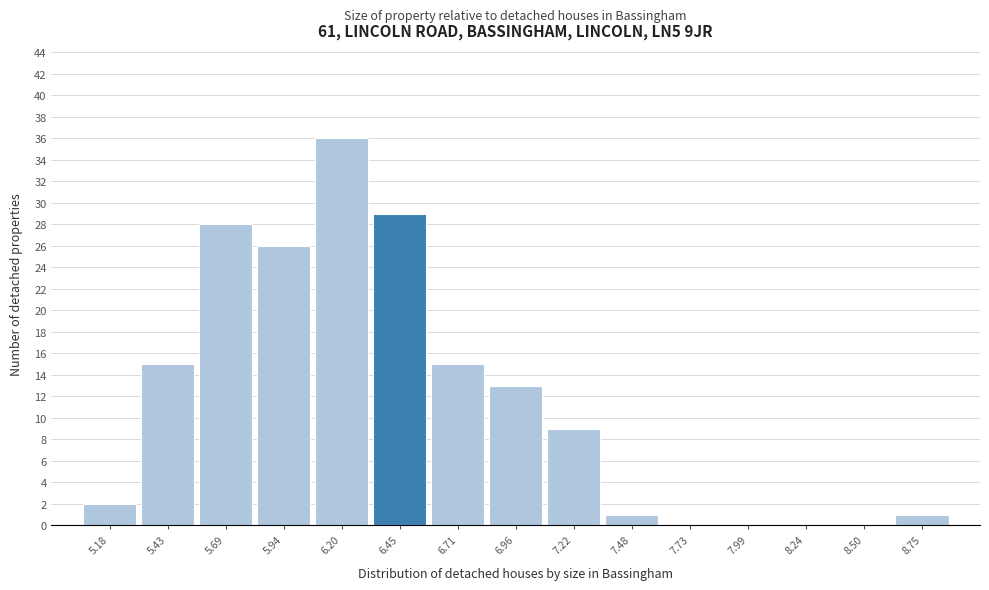

Reading left to right, transcribe this chart: for each bar, give the range it covers on the x-axis and its height. Neither the bar edges nor the heights are printed on the chart, so give them approximately, as read against the axes.

5.05 to 5.30: 2
5.30 to 5.55: 15
5.55 to 5.80: 28
5.80 to 6.05: 26
6.05 to 6.35: 36
6.35 to 6.60: 29
6.60 to 6.85: 15
6.85 to 7.10: 13
7.10 to 7.35: 9
7.35 to 7.60: 1
7.60 to 7.85: 0
7.85 to 8.10: 0
8.10 to 8.35: 0
8.35 to 8.60: 0
8.60 to 8.90: 1